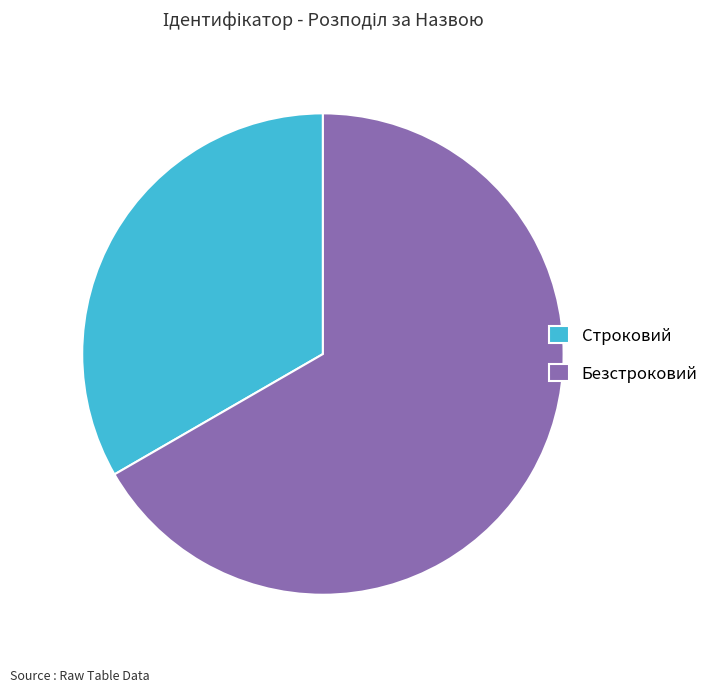

Combined, do Строковий and Безстроковий account for over 50%?

Yes